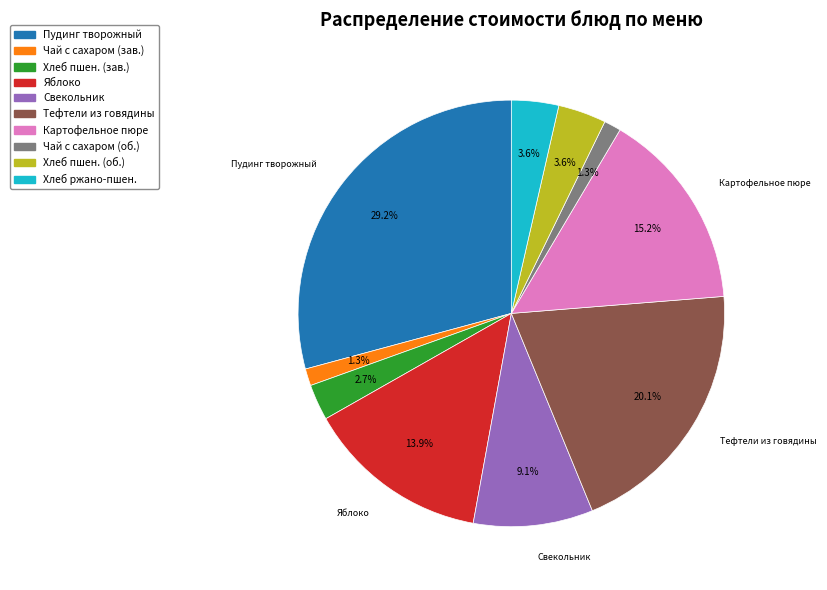

Does any single category account for the majority?

No